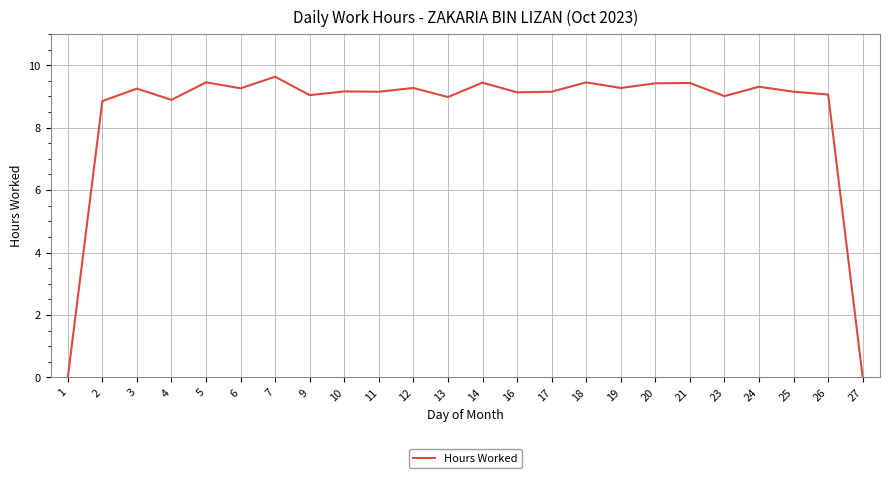

What is the difference between the maximum and minimum values?

9.6